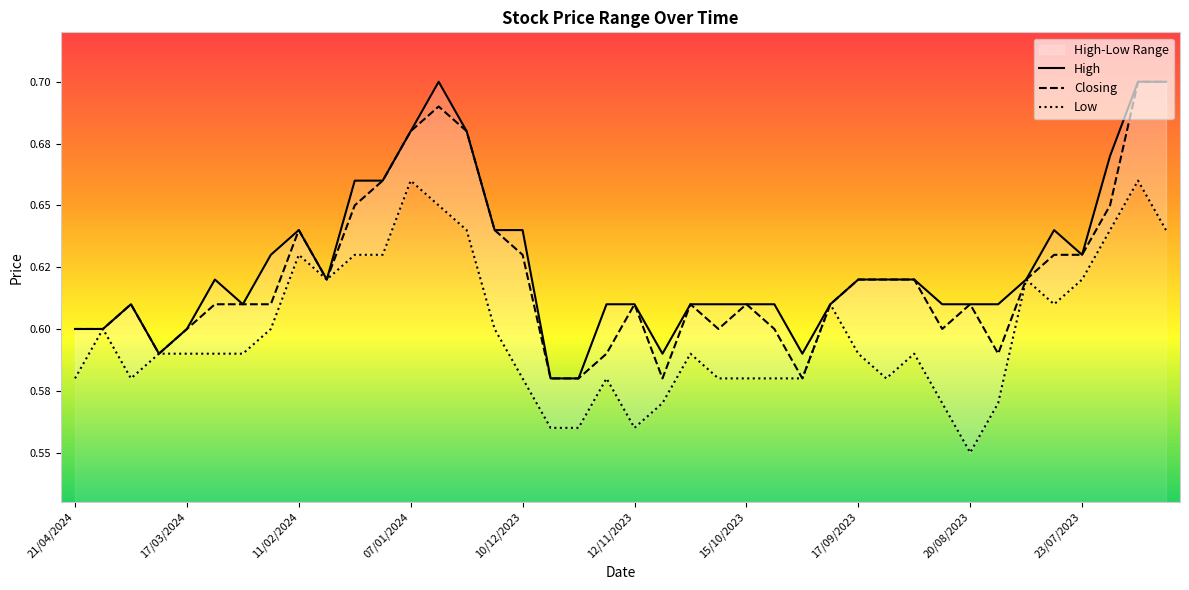

True or false: High and Low intersect in this chart.

False